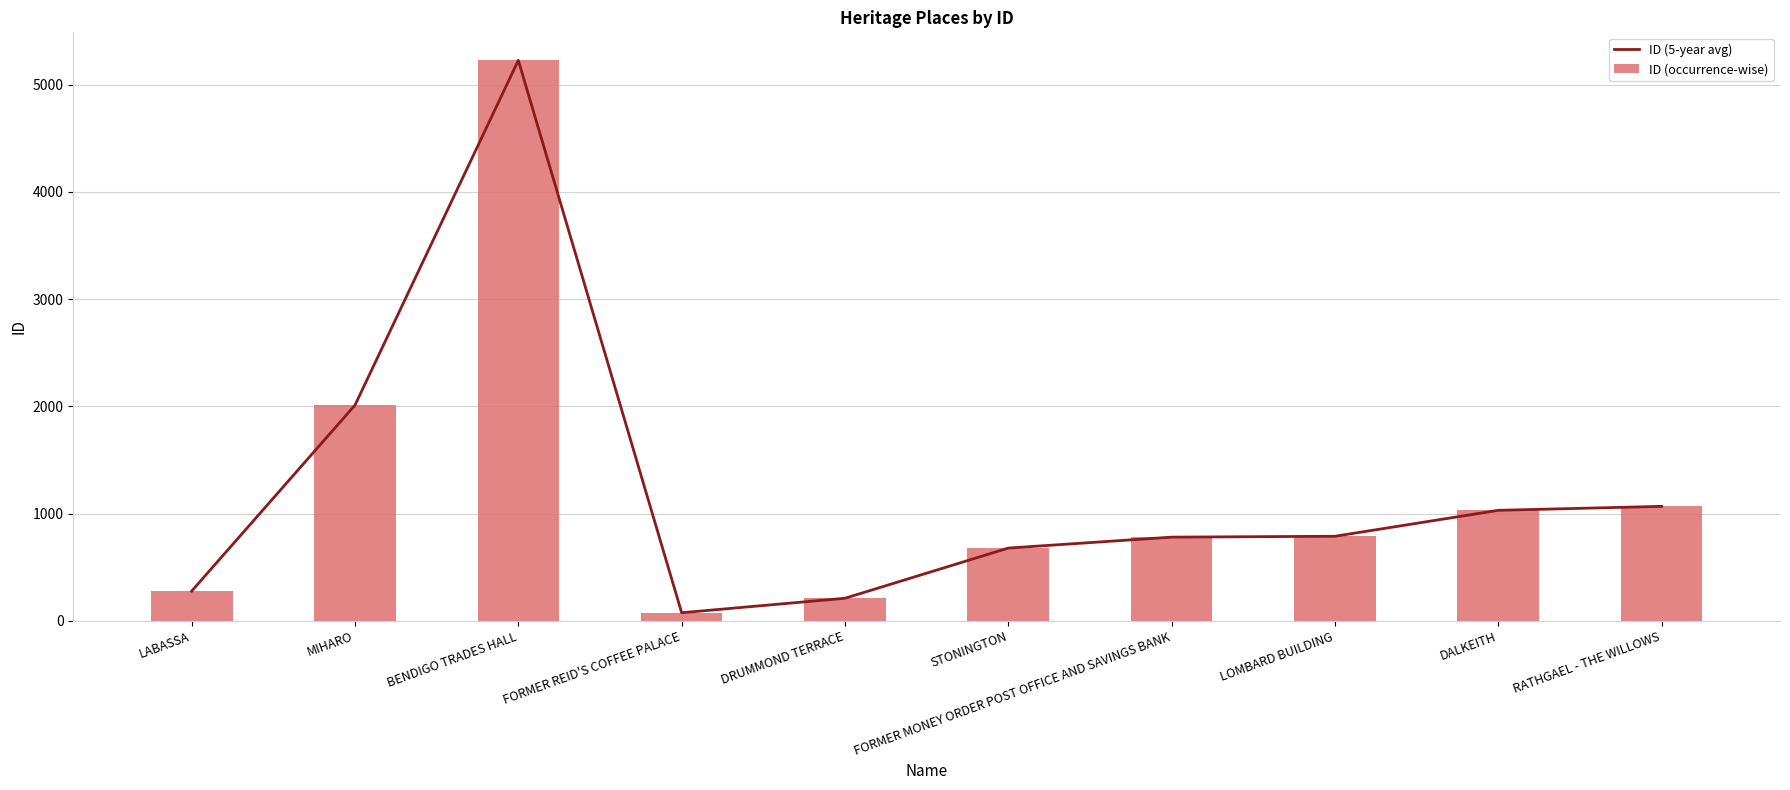

At RATHGAEL - THE WILLOWS, list the series in order from largest to smallest.

ID (5-year avg), ID (occurrence-wise)